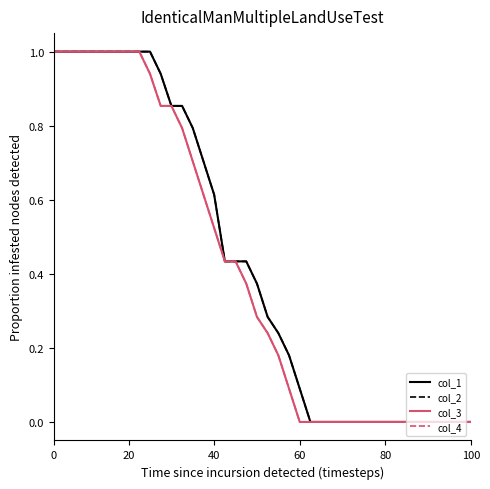

How many series are shown in this chart?

4